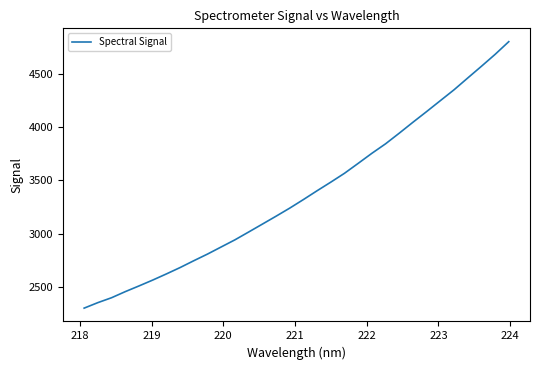

What is the maximum value shown in the chart?

4807.2